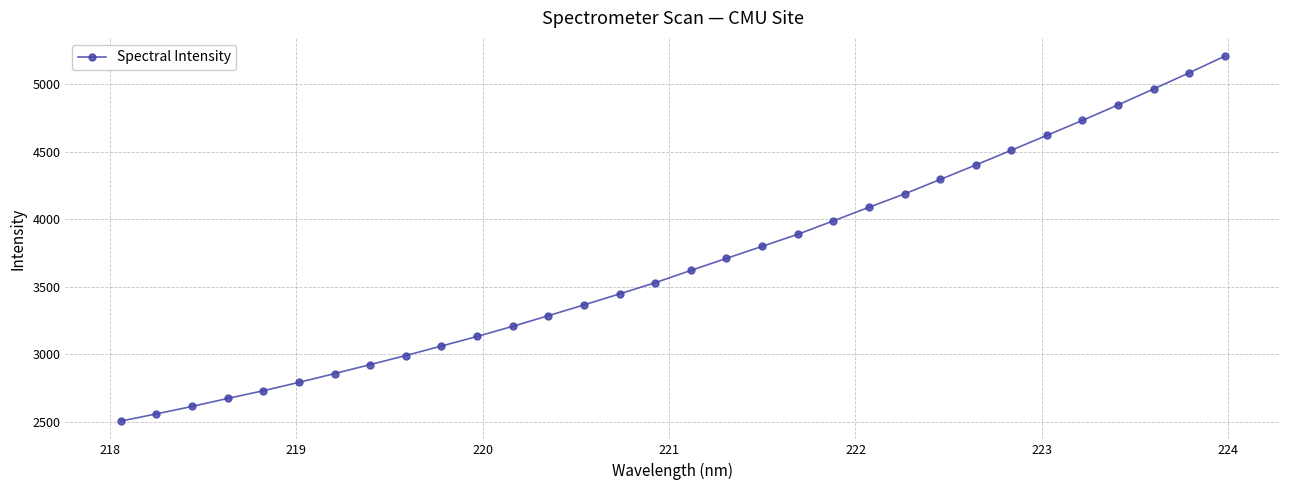

What is the maximum value shown in the chart?

5206.8